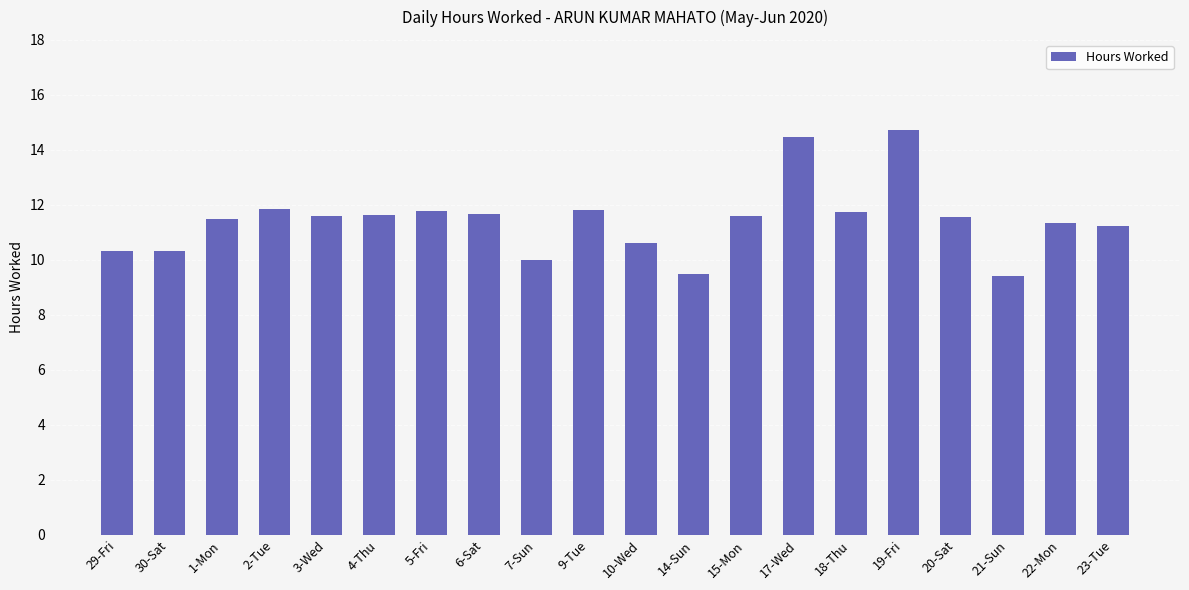

What position from the right is 18-Thu?

6